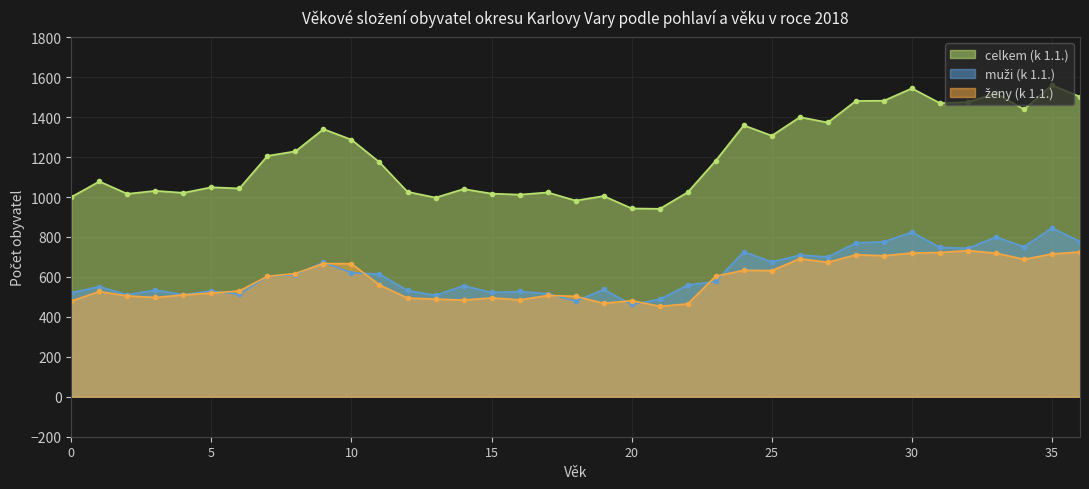

What is the lowest value of the celkem (k 1.1.) series?

941